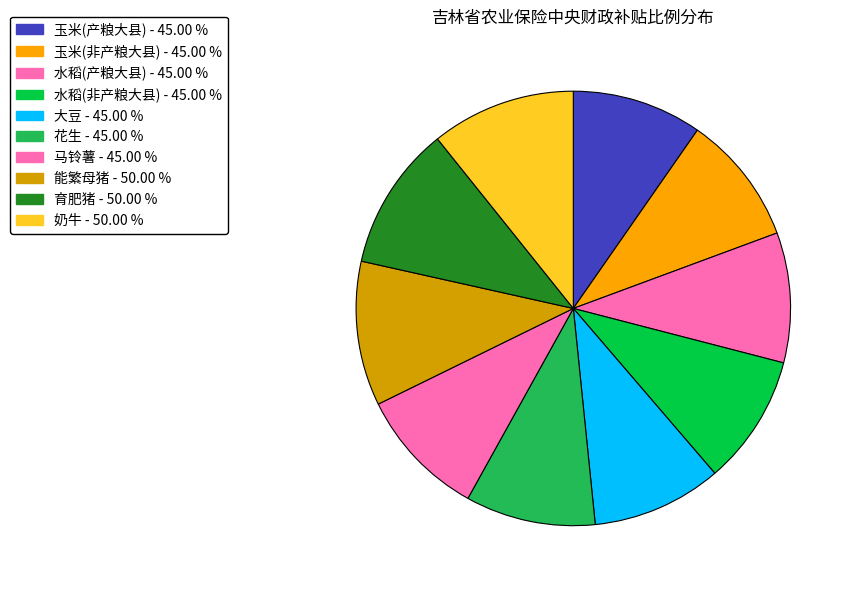

True or false: 能繁母猪 accounts for 25% of the total.

False